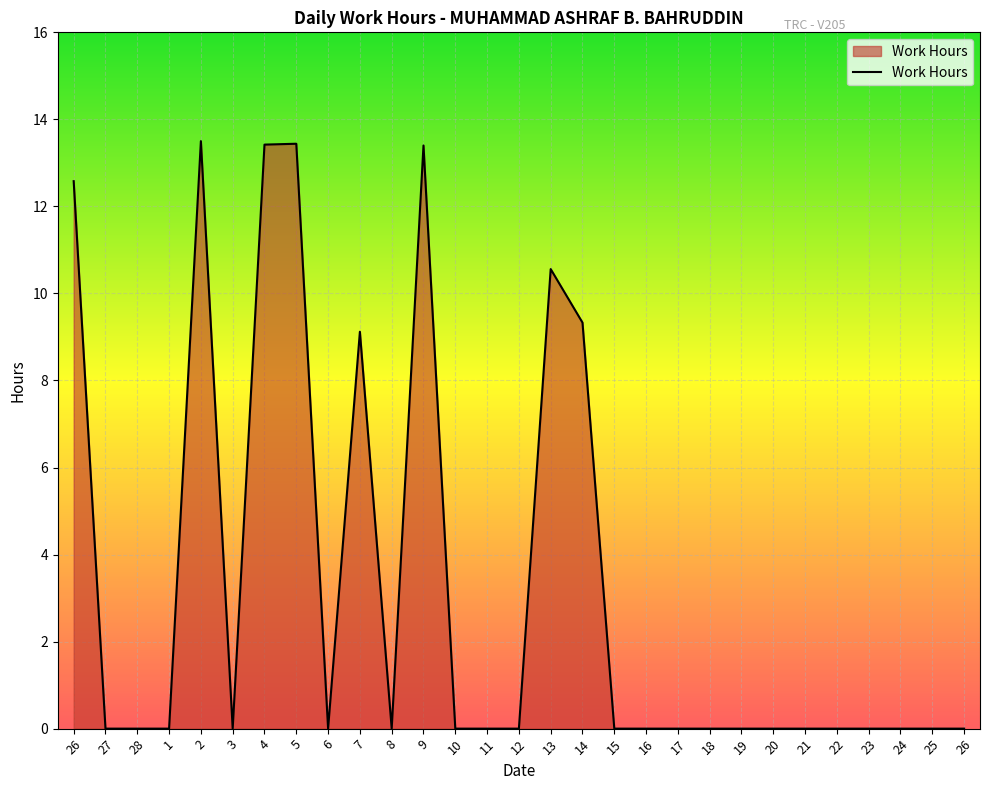

The chart shows a value of 7.3 at 19. True or false?

False